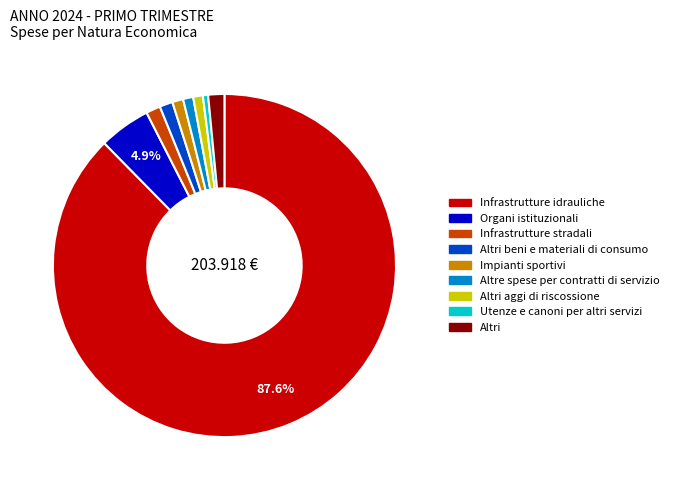

Approximately how many times larger is the value at Altre spese per contratti di servizio compared to Altri beni e materiali di consumo?

0.8